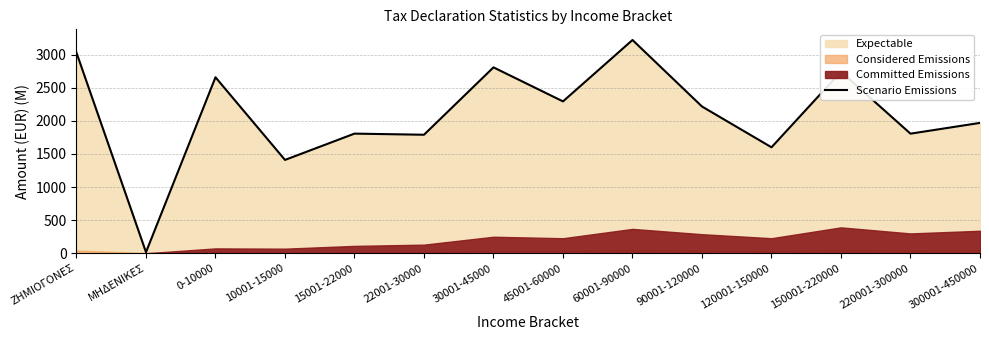

What position from the left is 220001-300000?

13